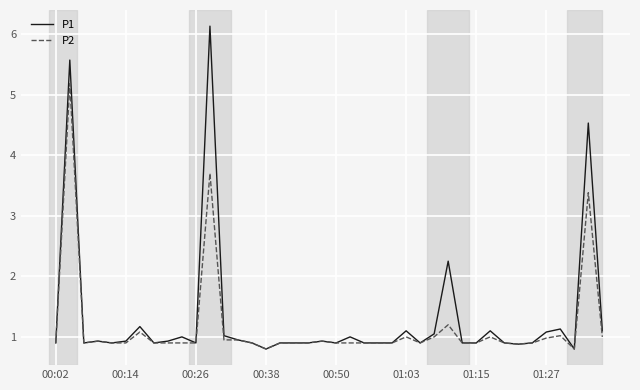

List the series in order of their peak value, lowest first.

P2, P1